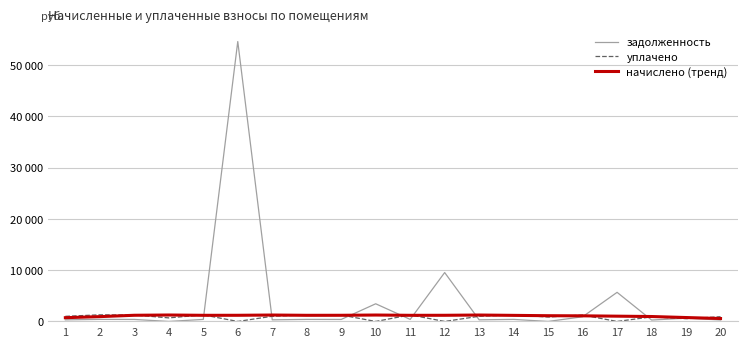

Reading left to right, transcribe all the data shown in this chart.

задолженность: 312.4	403.6	391.6	0.0	398.3	54616.3	315.0	398.3	390.3	3447.7	398.3	9542.5	315.0	398.3	0.0	911.4	5680.5	277.7	633.4	287.7
уплачено: 1000.9	1293.2	1254.8	694.4	1276.1	0.0	1009.4	1276.1	1250.5	0.0	1276.1	0.0	1009.4	1276.1	860.2	1247.3	0.0	889.9	535.8	921.9
начислено (тренд): 732.4	940.7	1204.0	1255.6	1197.0	1201.4	1251.2	1196.1	1201.4	1251.2	1196.1	1201.4	1251.2	1185.6	1119.5	1094.8	1028.8	961.0	763.2	571.2